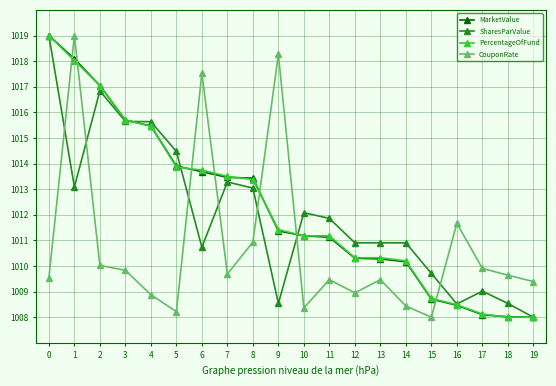

What are all the series names shown in the legend?

MarketValue, SharesParValue, PercentageOfFund, CouponRate